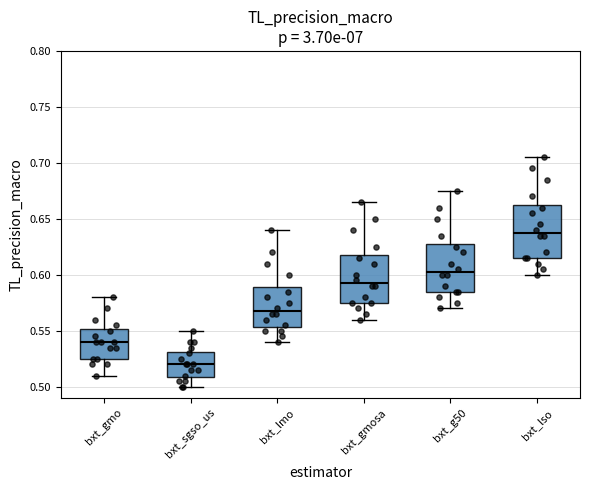

Reading left to right, read every box against the y-axis: the position of its median line, the range the box covers, and the ends of its whiskers. The values are not printed on the chart, so give them approximately, as read against the axis.

bxt_gmo: median 0.540, box 0.525 to 0.550, whiskers 0.510 to 0.580
bxt_sgso_us: median 0.520, box 0.510 to 0.530, whiskers 0.500 to 0.550
bxt_lmo: median 0.570, box 0.555 to 0.590, whiskers 0.540 to 0.640
bxt_gmosa: median 0.595, box 0.575 to 0.620, whiskers 0.560 to 0.665
bxt_g50: median 0.605, box 0.585 to 0.630, whiskers 0.570 to 0.675
bxt_lso: median 0.640, box 0.615 to 0.665, whiskers 0.600 to 0.705